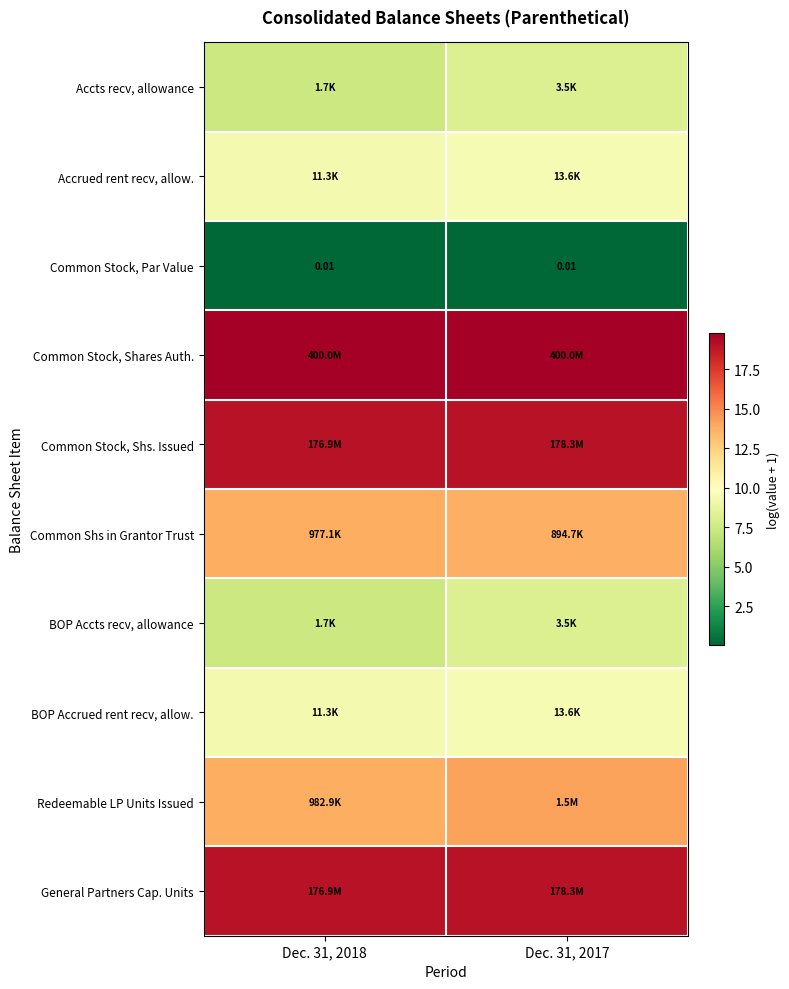

How many distinct data groups are displayed?

10